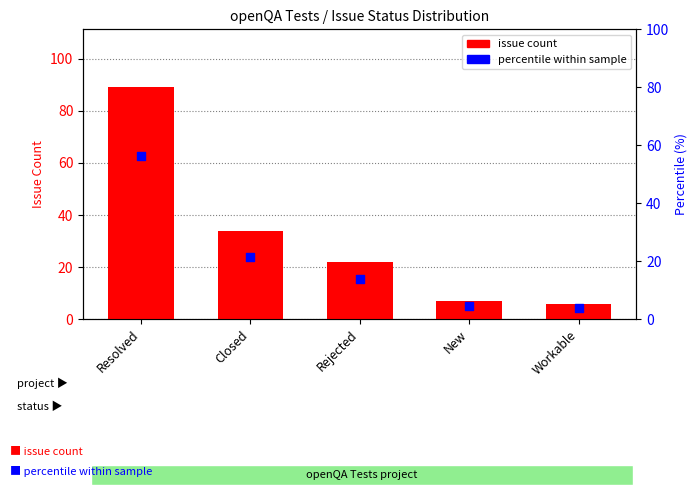

Which series contains the highest Y value?

issue count